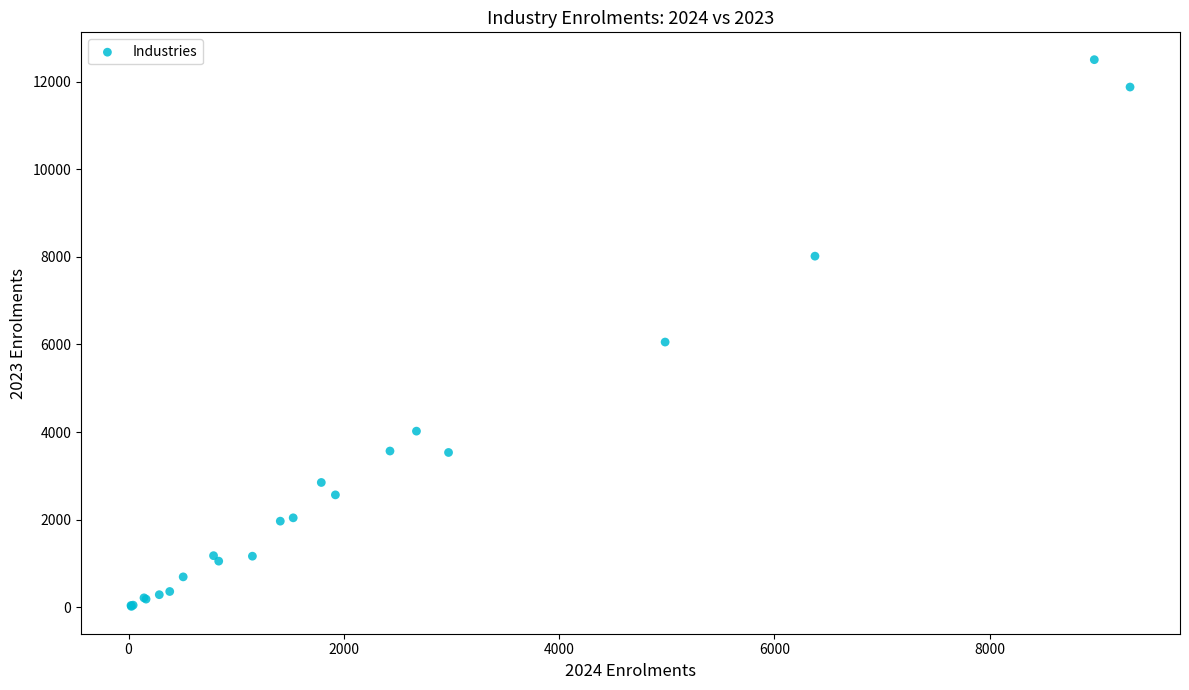

What Y value in the scatter plot is closest to 6261?

6055